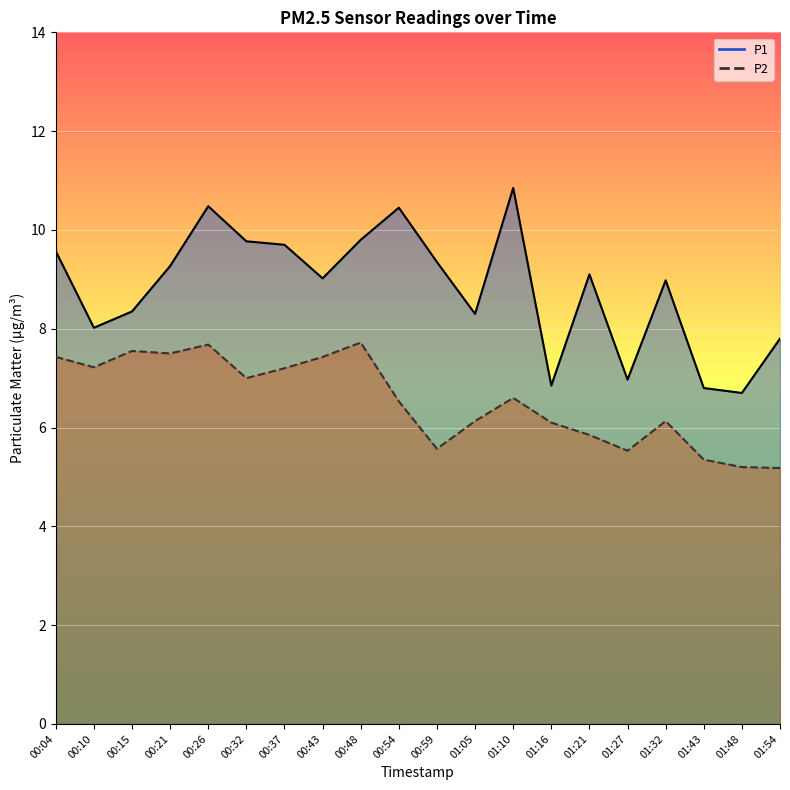

What is the highest value of the P1 series?

10.8